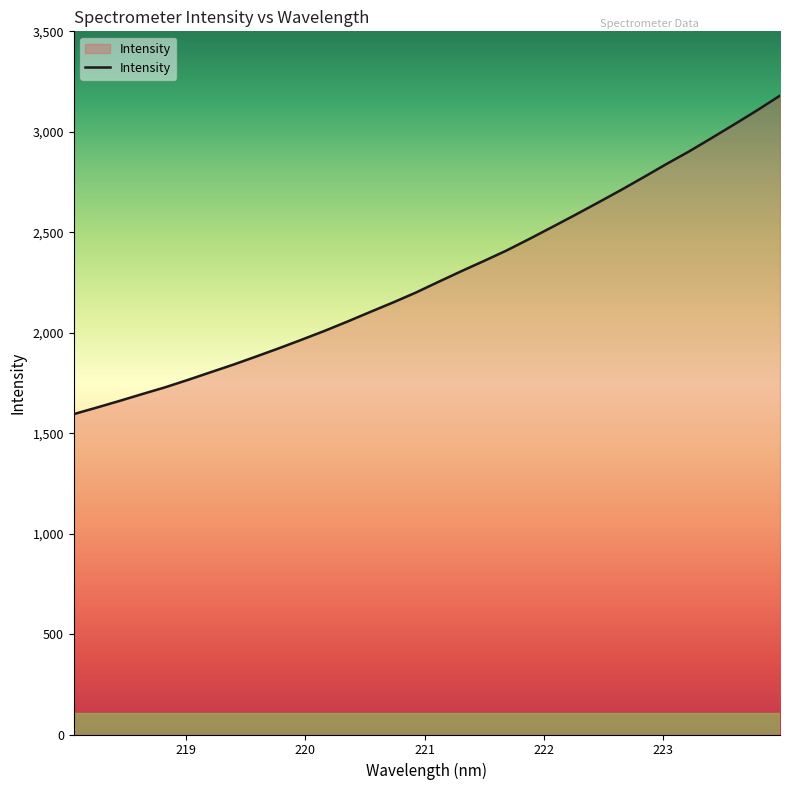

What is the difference between the maximum and minimum values?

1585.0